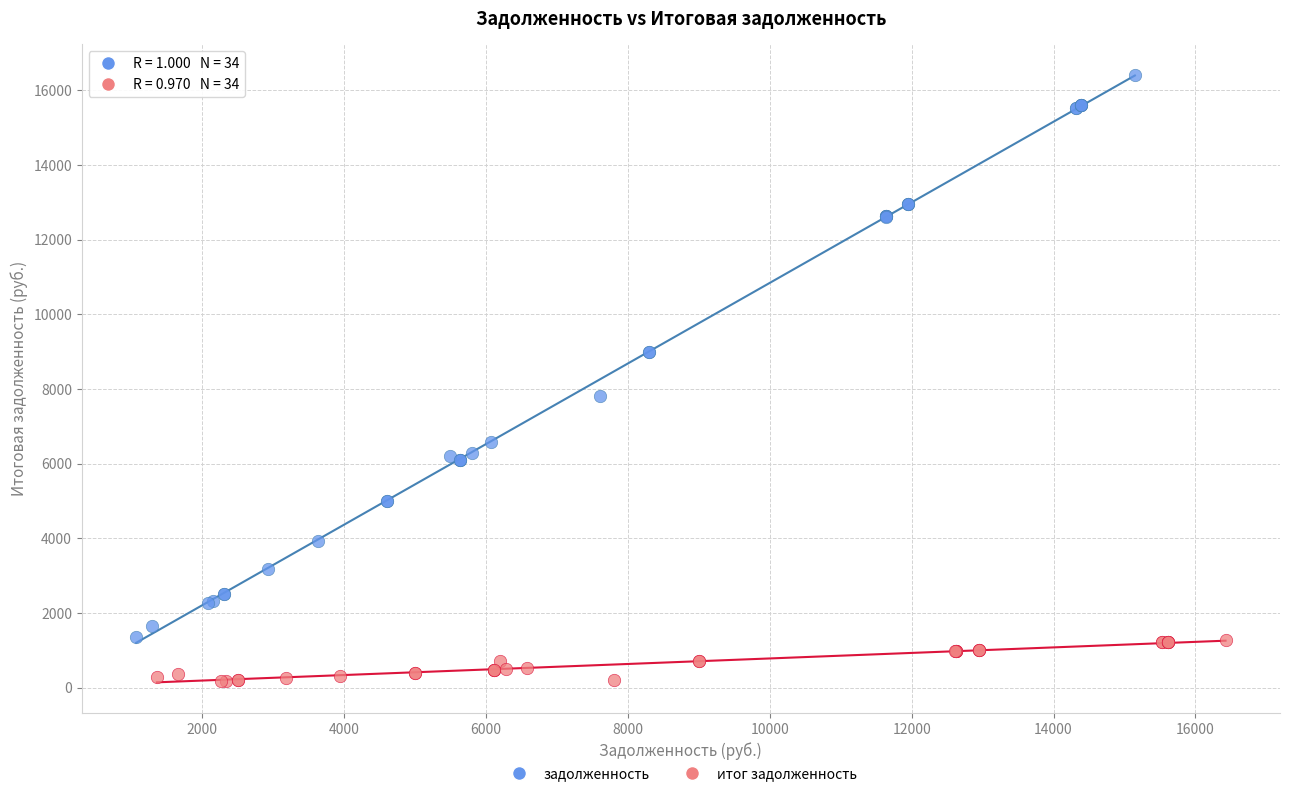

Which series has the widest spread of Y values?

задолженность